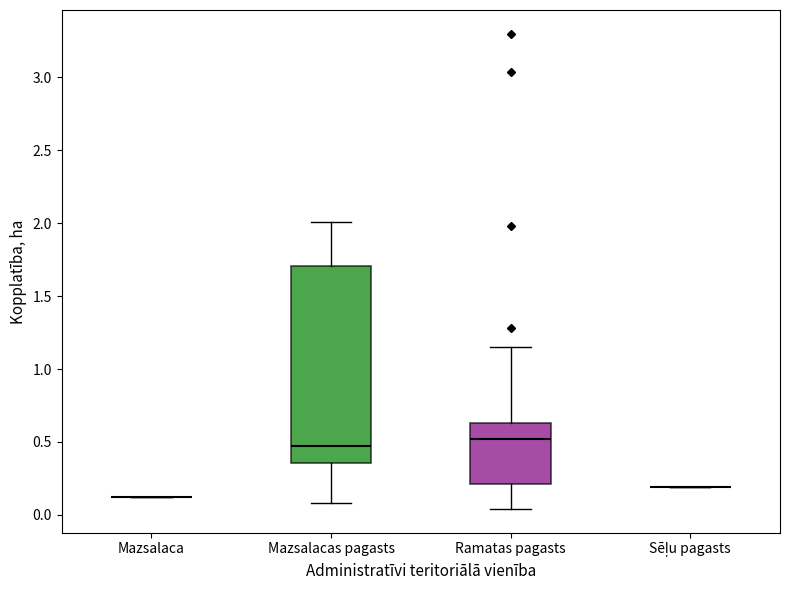

Reading left to right, transcribe this box plot: for each box, give where its median line is, the range the box spans, and where its two whiskers end, as read against the y-axis. The values are not printed on the chart, so give them approximately, as read against the axis.

Mazsalaca: box collapsed to a line at 0.10, whiskers 0.10 to 0.10
Mazsalacas pagasts: median 0.50, box 0.35 to 1.70, whiskers 0.10 to 2.00
Ramatas pagasts: median 0.50, box 0.20 to 0.65, whiskers 0.05 to 1.15
Sēļu pagasts: box collapsed to a line at 0.20, whiskers 0.20 to 0.20